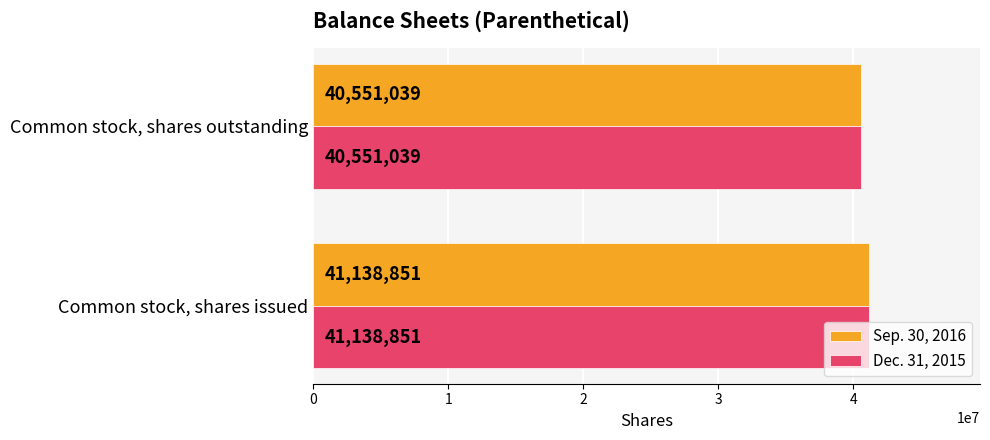

List the labels in order of Sep. 30, 2016 value, largest first.

Common stock, shares issued, Common stock, shares outstanding